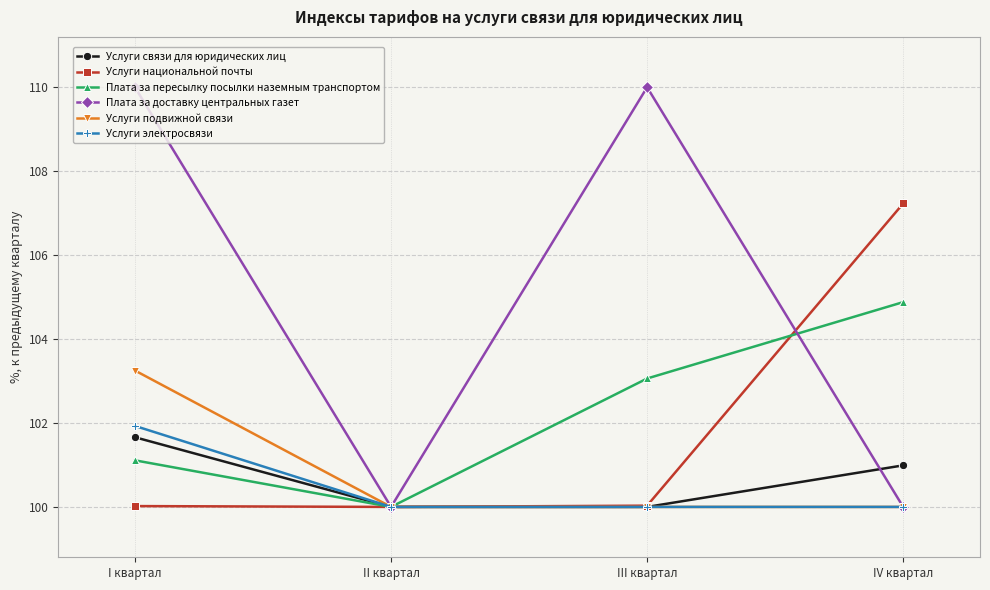

At how many categories does at least one series exceed 104?

3